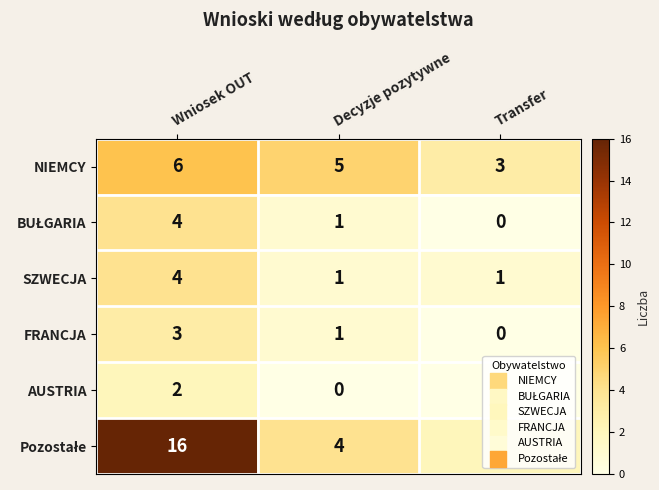

What is the difference between the highest and lowest values at Transfer?

3